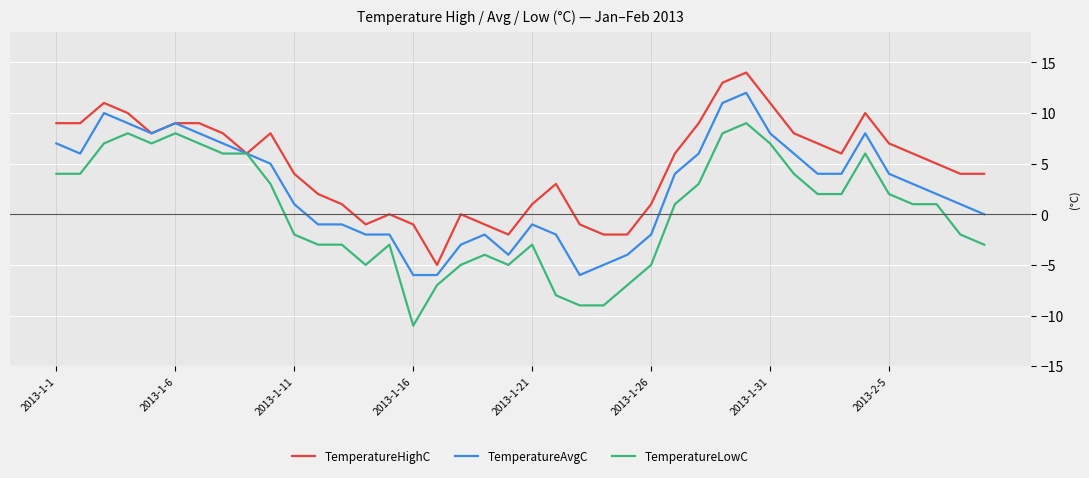

What is the minimum value shown in the chart?

-11